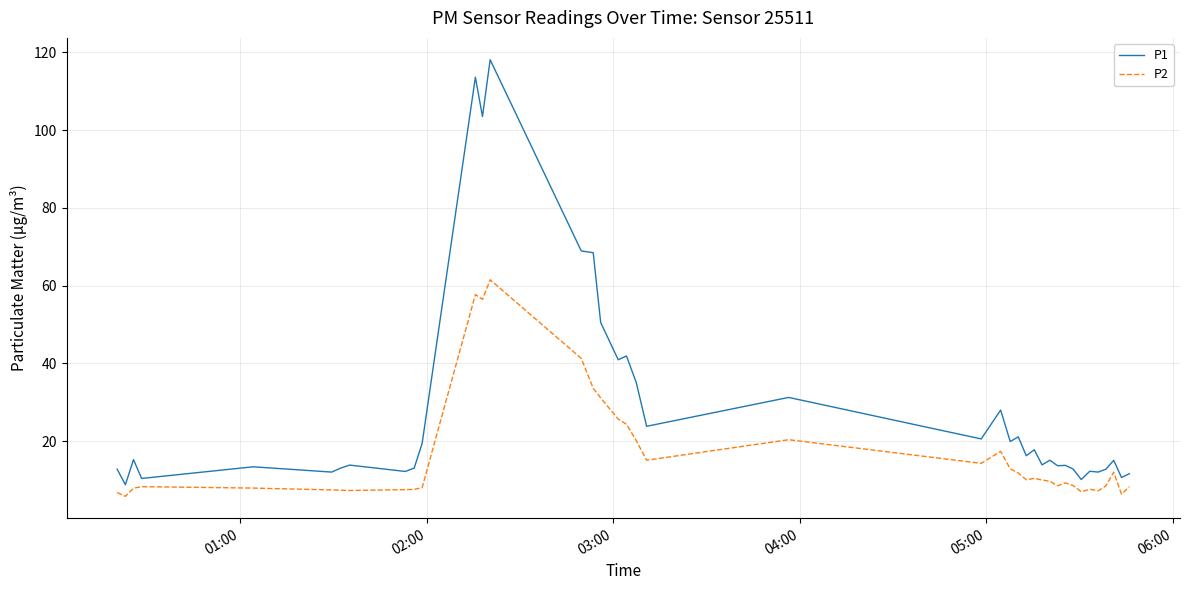

List the series in order of their overall mean, lowest first.

P2, P1